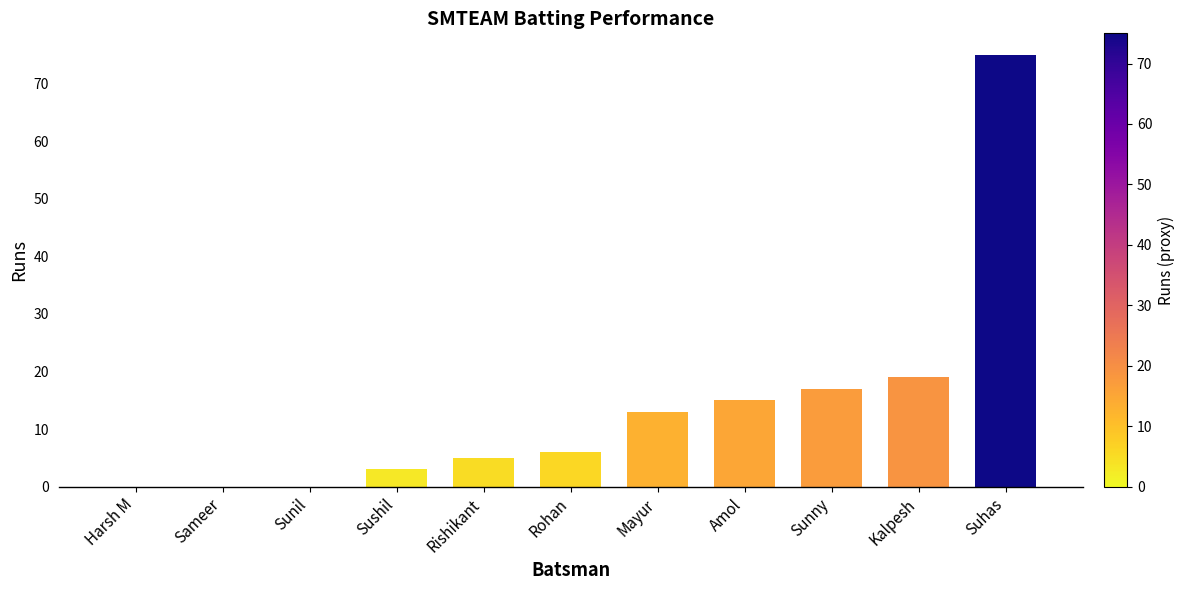

True or false: the data shows 8 at Rishikant.

False